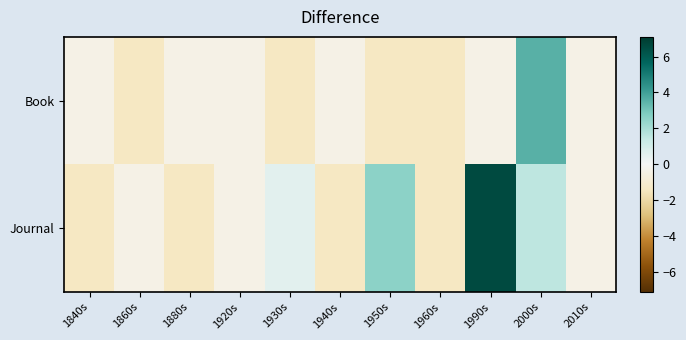

Reading left to right, transcribe all the data shown in this chart.

Book: 1840s=-0.4	1860s=-1.4	1880s=-0.4	1920s=-0.4	1930s=-1.4	1940s=-0.4	1950s=-1.4	1960s=-1.4	1990s=-0.4	2000s=3.6	2010s=-0.4
Journal: 1840s=-1.4	1860s=-0.4	1880s=-1.4	1920s=-0.4	1930s=0.6	1940s=-1.4	1950s=2.6	1960s=-1.4	1990s=6.6	2000s=1.6	2010s=-0.4